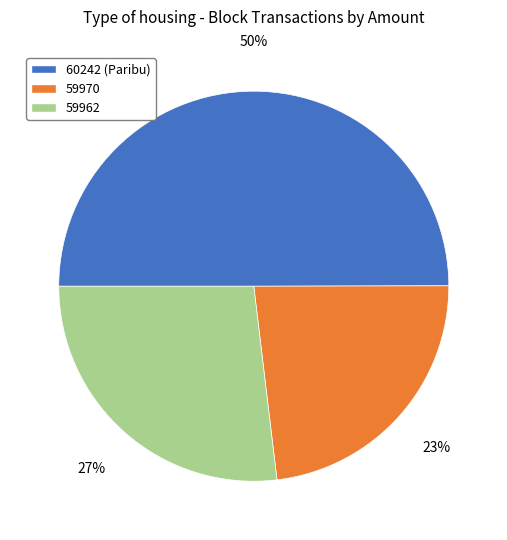

Is the sum of 60242 (Paribu) and 59970 greater than half?

Yes